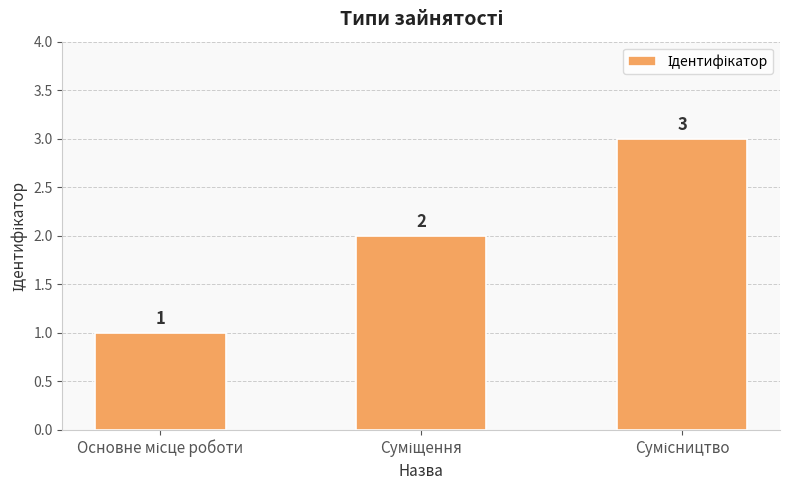

What is the greatest value displayed?

3